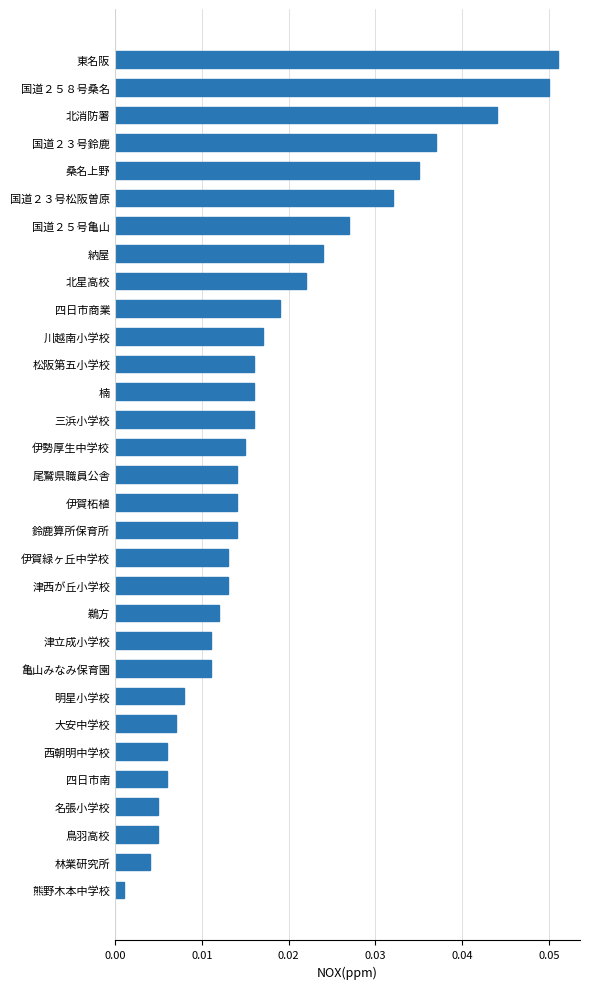

True or false: the data shows 0.1 at 国道２３号鈴鹿.

False